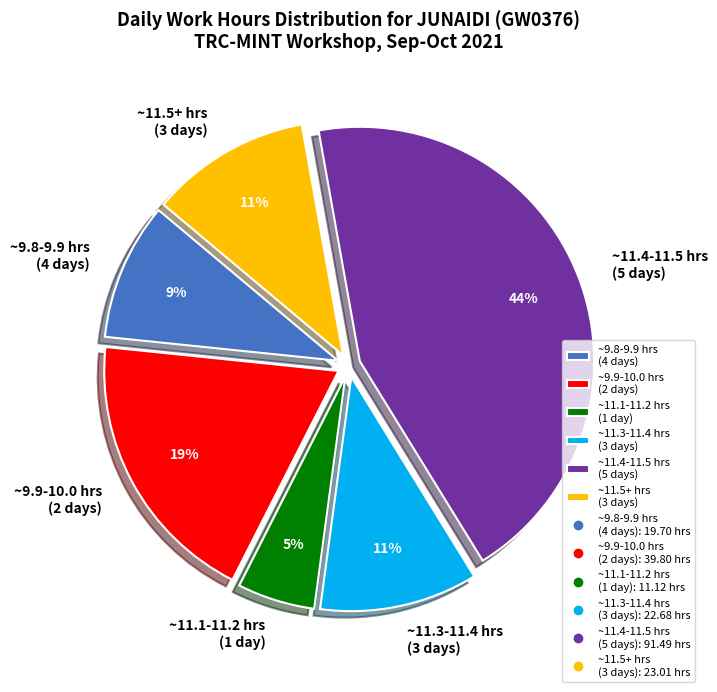

Does any single category account for the majority?

No